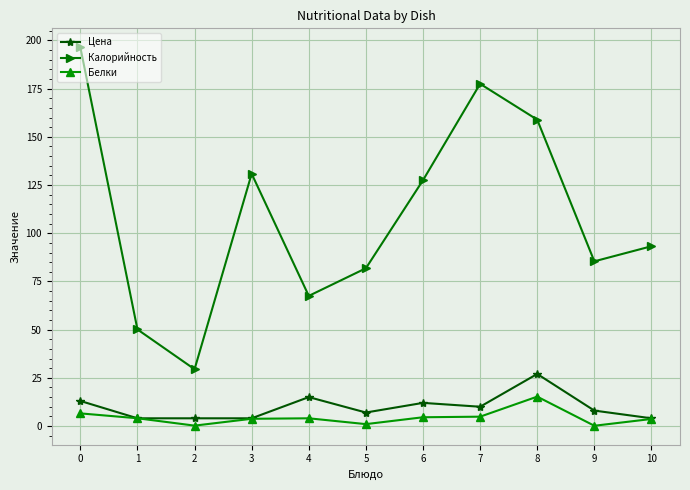

At 8, list the series in order from smallest to largest.

Белки, Цена, Калорийность